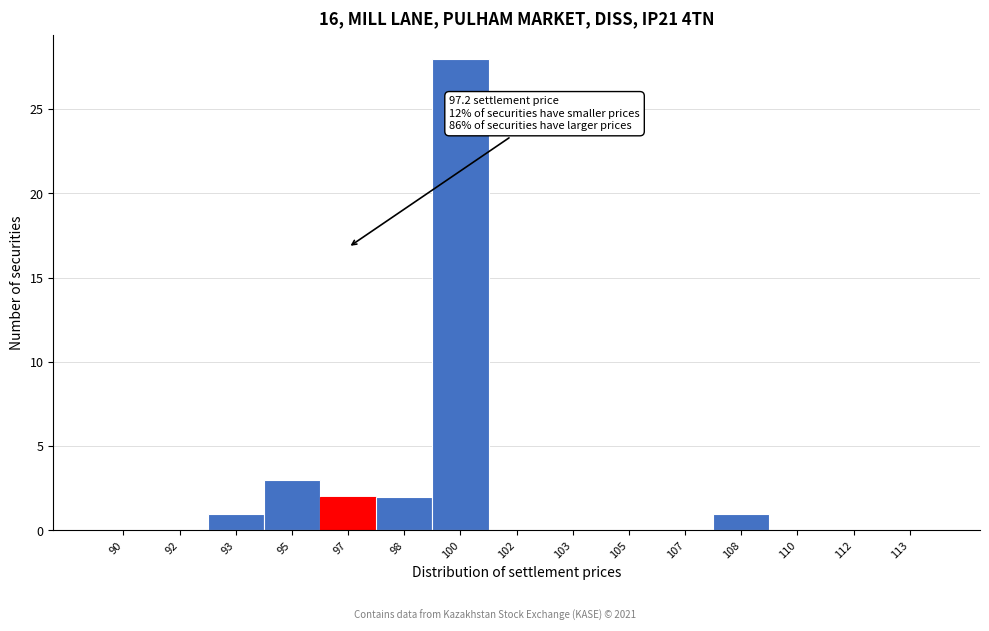

Reading right to left, list all the values displayed in this chart.

113=0	112=0	110=0	108=1	107=0	105=0	103=0	102=0	100=28	98=2	97=2	95=3	93=1	92=0	90=0